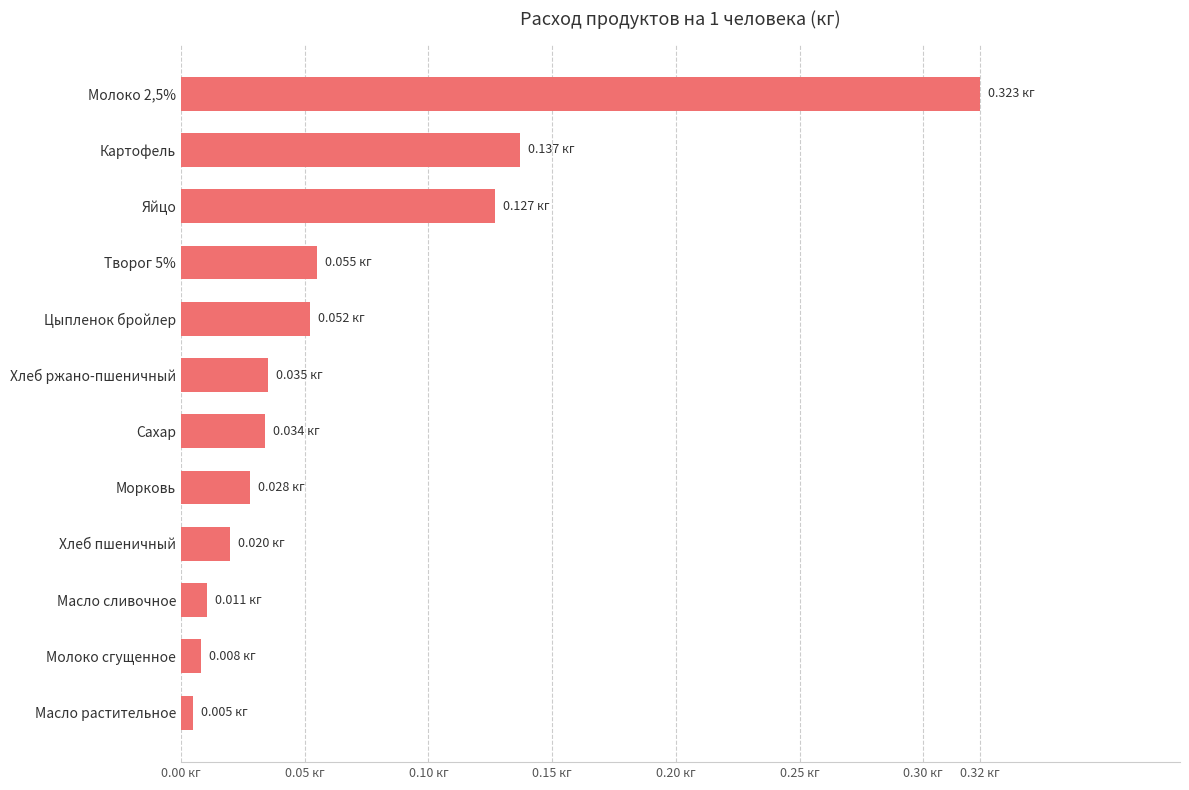

What is the average value?

0.1